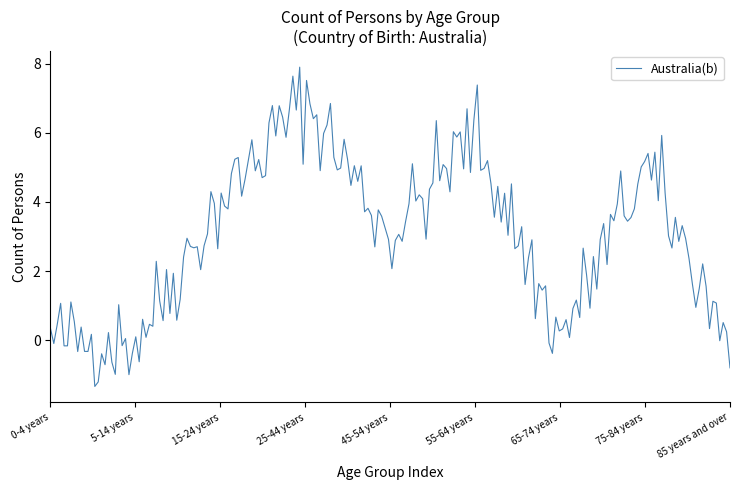

What is the greatest value displayed?

7.9